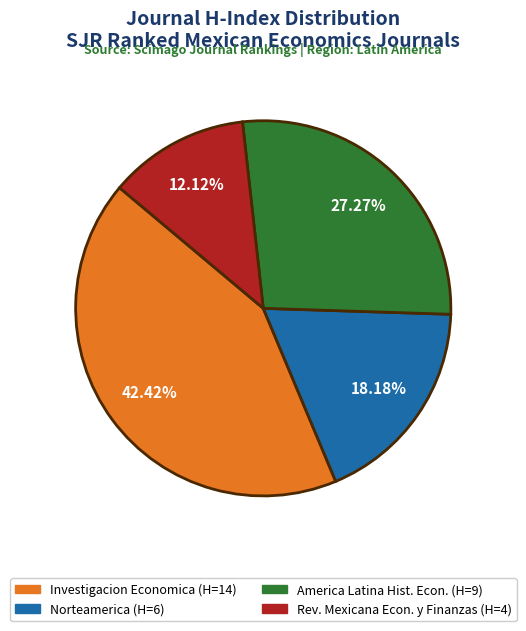

Does any single category account for the majority?

No